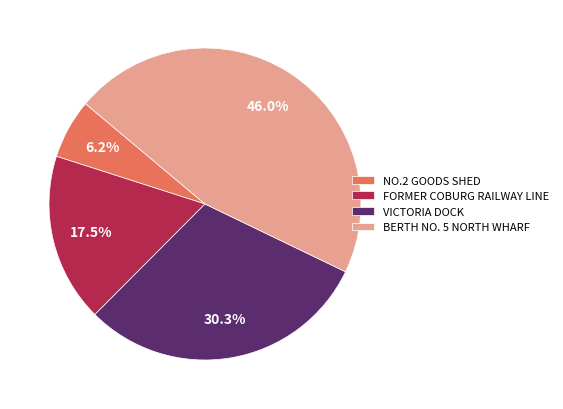

Rank the categories by value from highest to lowest.

BERTH NO. 5 NORTH WHARF, VICTORIA DOCK, FORMER COBURG RAILWAY LINE, NO.2 GOODS SHED